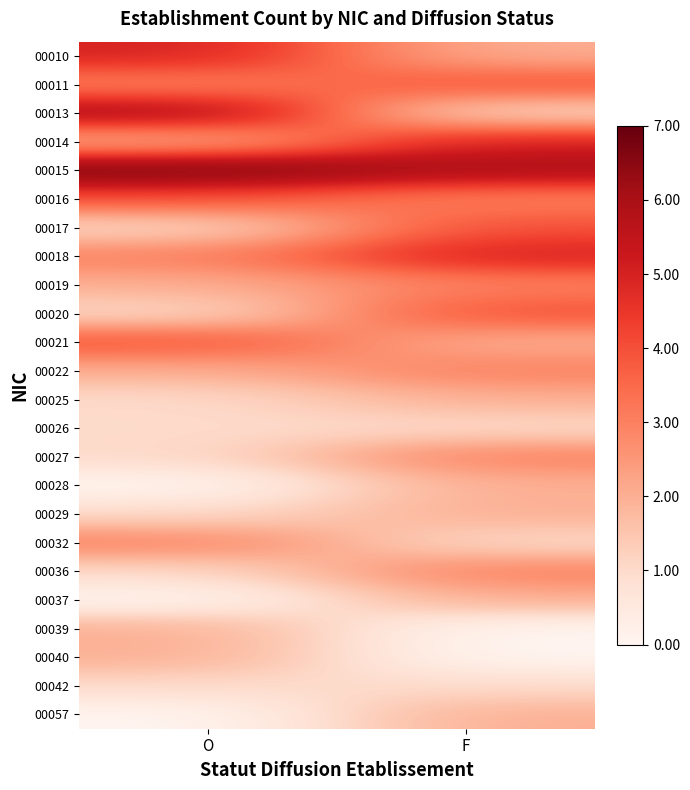

What is the spread (max minus min) of values at O?

7